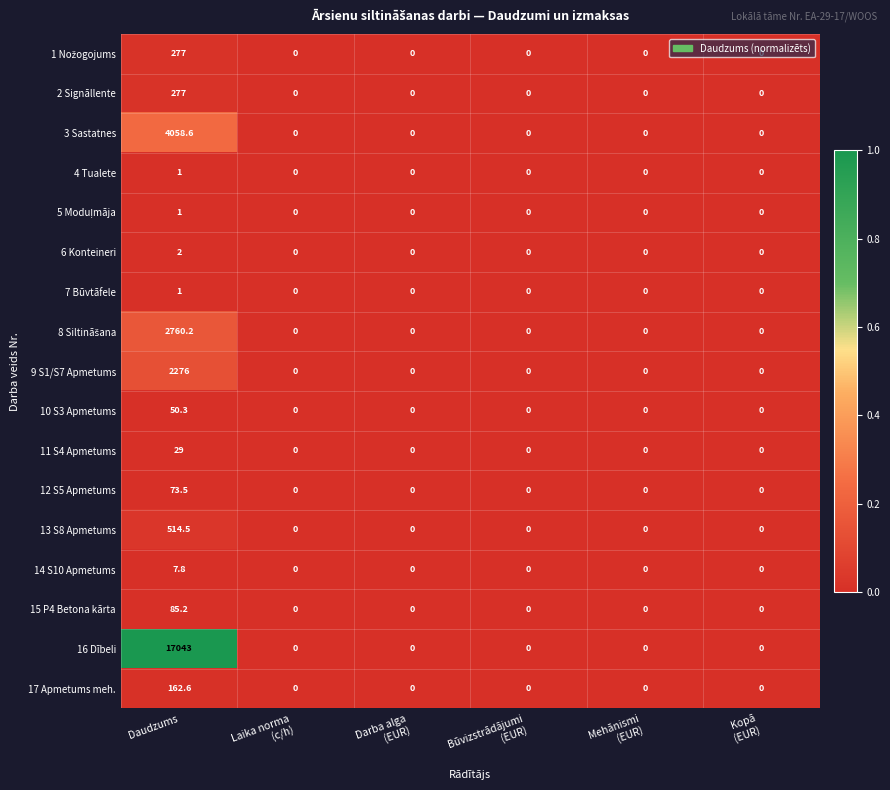

The 15 P4 Betona kārta series shows 85.2 at Daudzums. True or false?

True